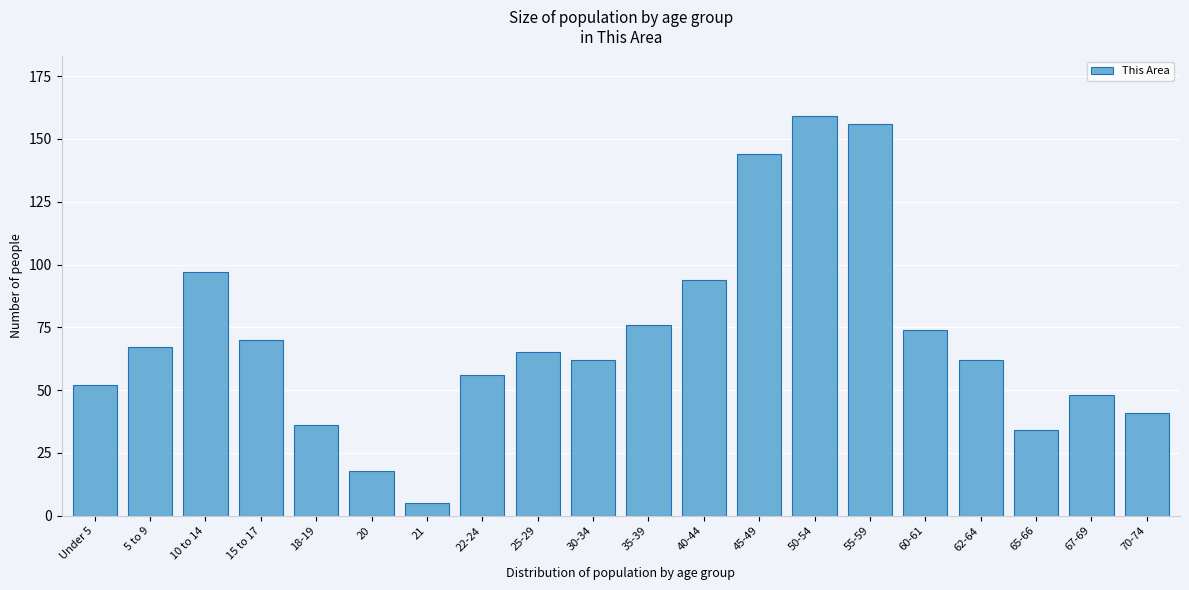

Reading left to right, list all the values displayed in this chart.

Under 5=52	5 to 9=67	10 to 14=97	15 to 17=70	18-19=36	20=18	21=5	22-24=56	25-29=65	30-34=62	35-39=76	40-44=94	45-49=144	50-54=159	55-59=156	60-61=74	62-64=62	65-66=34	67-69=48	70-74=41